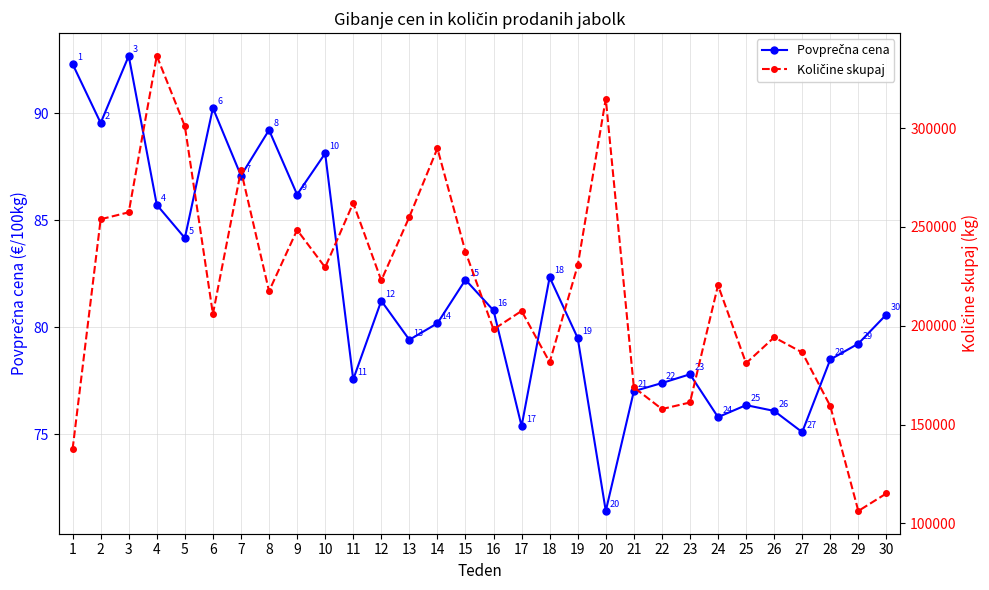

True or false: Količine skupaj and Povprečna cena intersect in this chart.

False